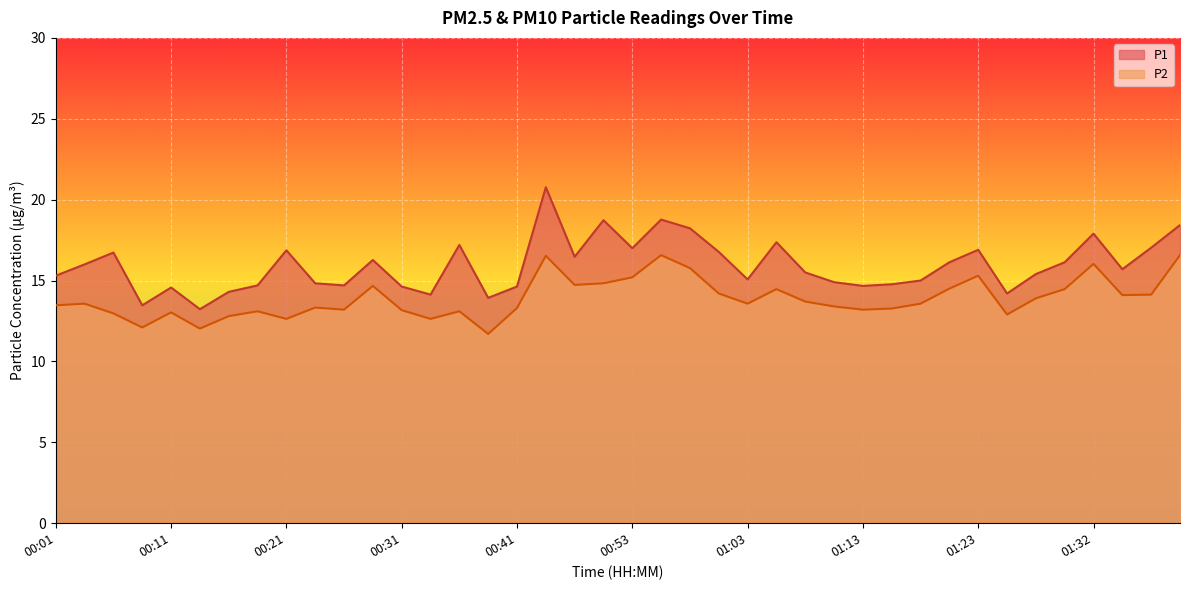

At which label is P1 closest to 17?

00:53